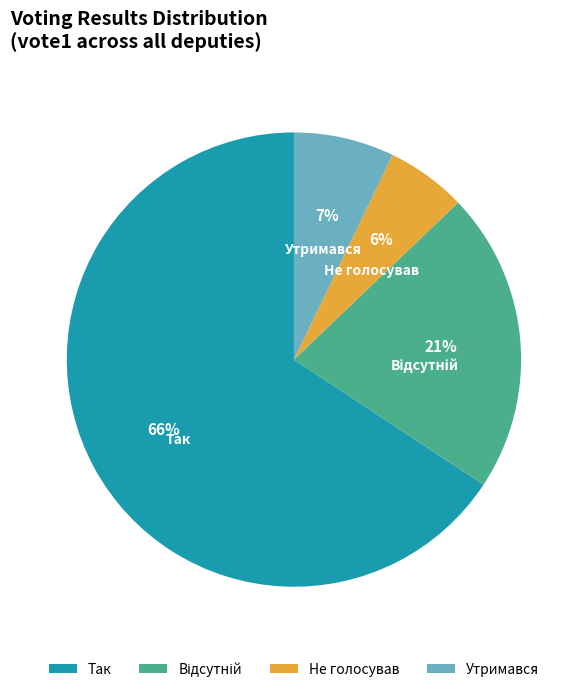

To the nearest percent, what portion does Не голосував represent?

6%